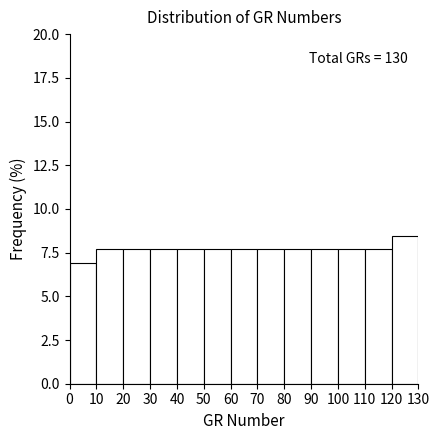

Over which range of the x-axis is the bar tallest?

120 to 130